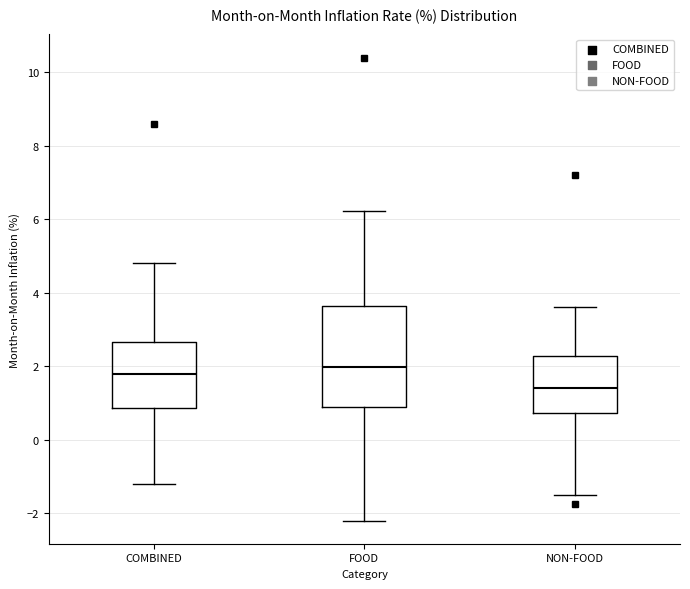

Reading left to right, transcribe this box plot: for each box, give where its median line is, the range the box spans, and where its two whiskers end, as read against the y-axis. The values are not printed on the chart, so give them approximately, as read against the axis.

COMBINED: median 1.8, box 0.8 to 2.6, whiskers -1.2 to 4.8
FOOD: median 2.0, box 0.8 to 3.6, whiskers -2.2 to 6.2
NON-FOOD: median 1.4, box 0.8 to 2.2, whiskers -1.4 to 3.6